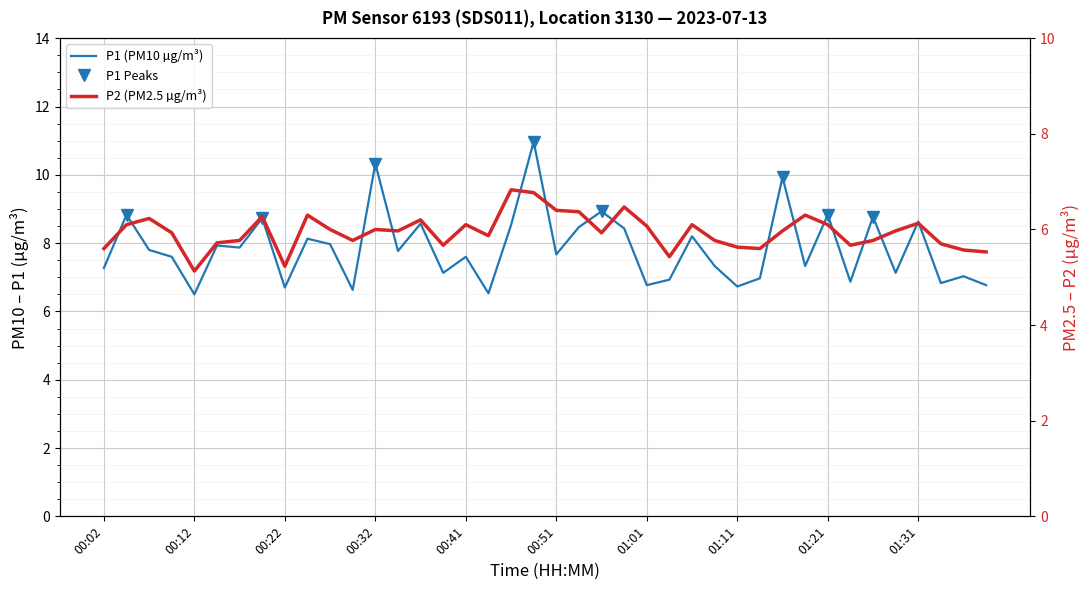

True or false: P1 has a value of 3.2 at 01:09.

False